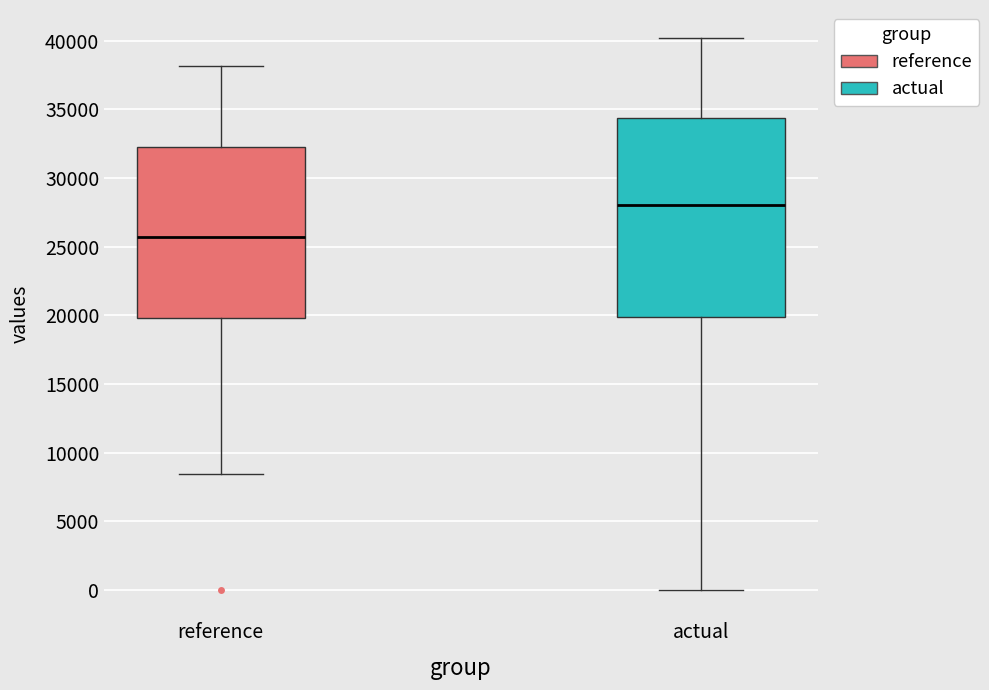

Where is the upper edge of the box for reference on the y-axis? The values are not printed on the chart, so give them approximately, as read against the axis.

32500